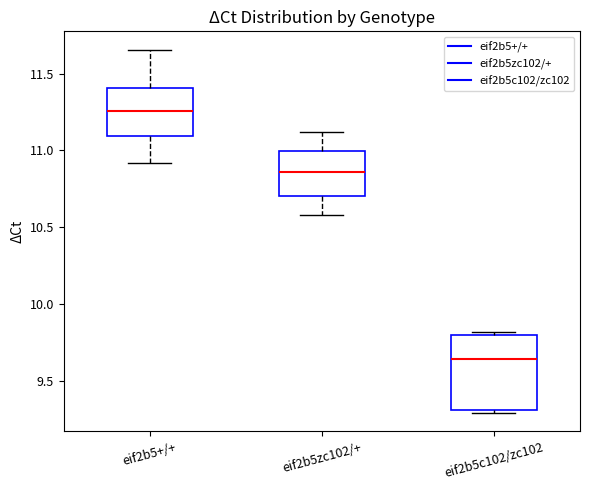

Which box has the highest median line?

eif2b5+/+